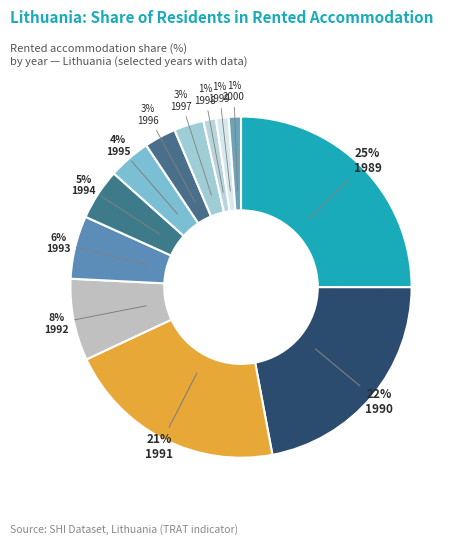

How many segments does this pie chart have?

12